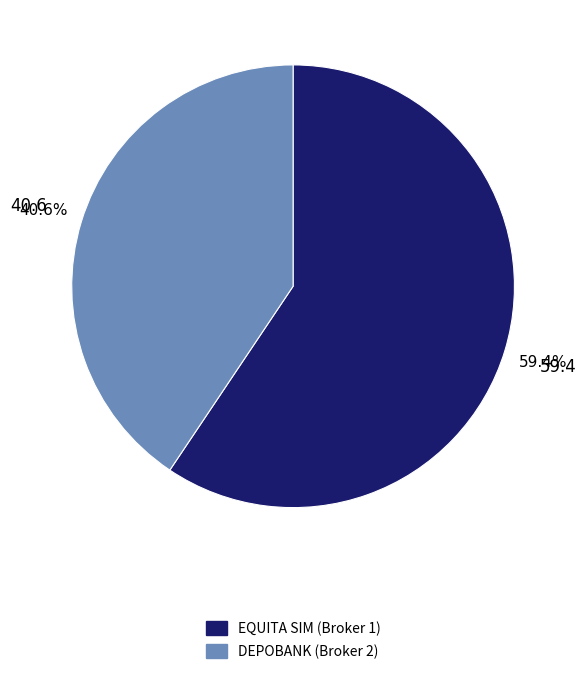

What is the ratio of the value at EQUITA SIM (Broker 1) to the value at DEPOBANK (Broker 2)?

1.5